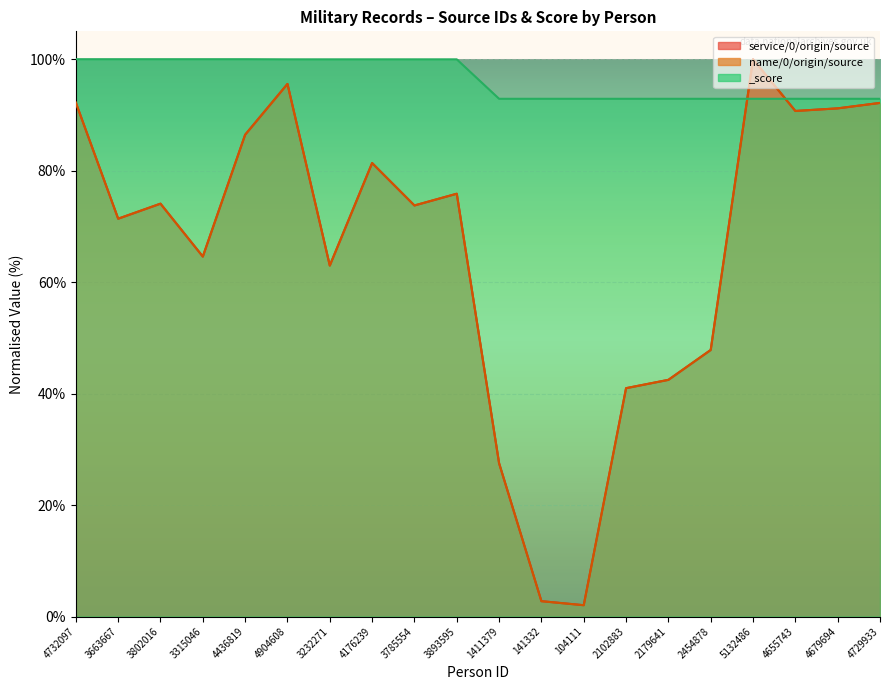

Which label corresponds to the largest value in the chart?

5132486